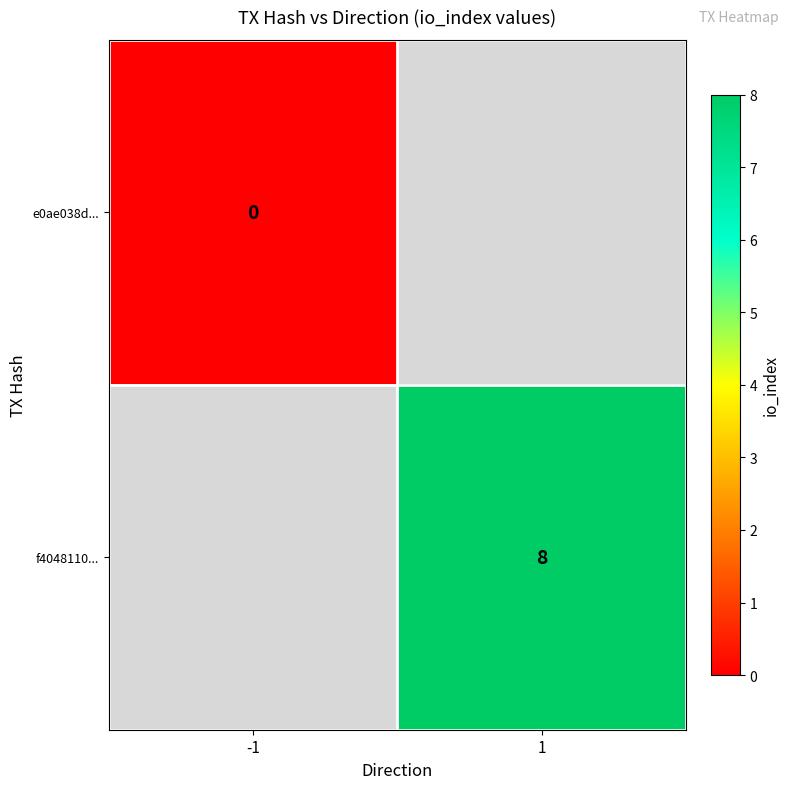

True or false: f4048110... has a value of 8 at 1.

True